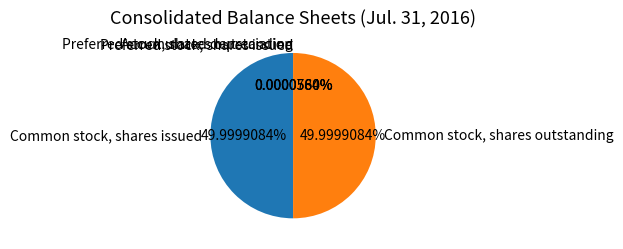

What is the ratio of the value at Common stock, shares issued to the value at Common stock, shares outstanding?

1.0